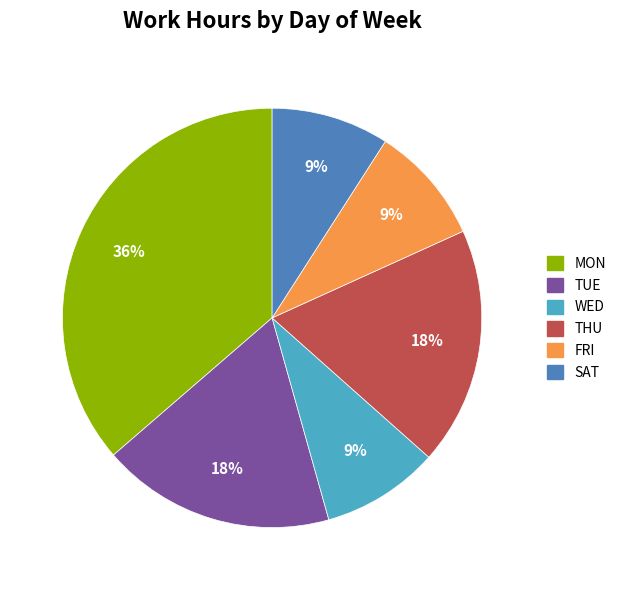

Does any single category account for the majority?

No